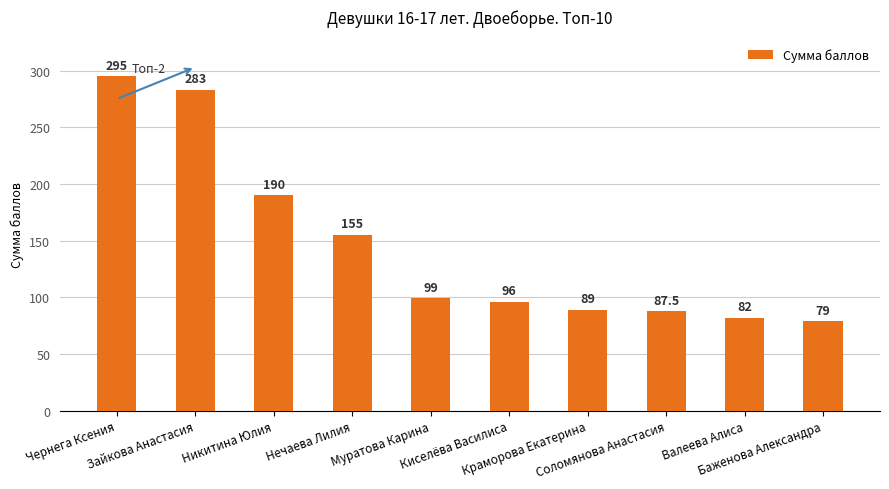

What is the approximate value at Зайкова Анастасия?

283.0